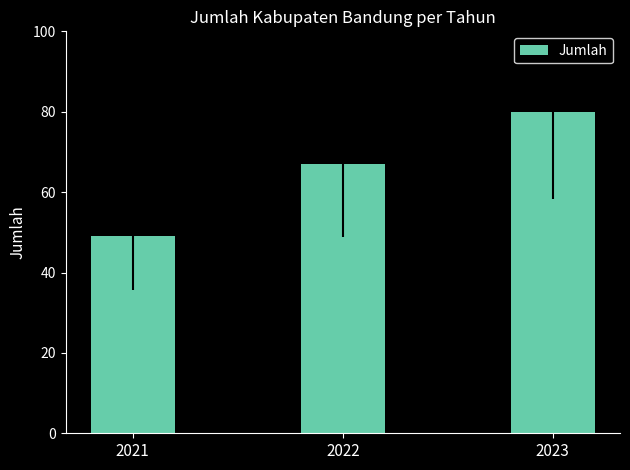

What is the change in value from 2022 to 2023?

+13